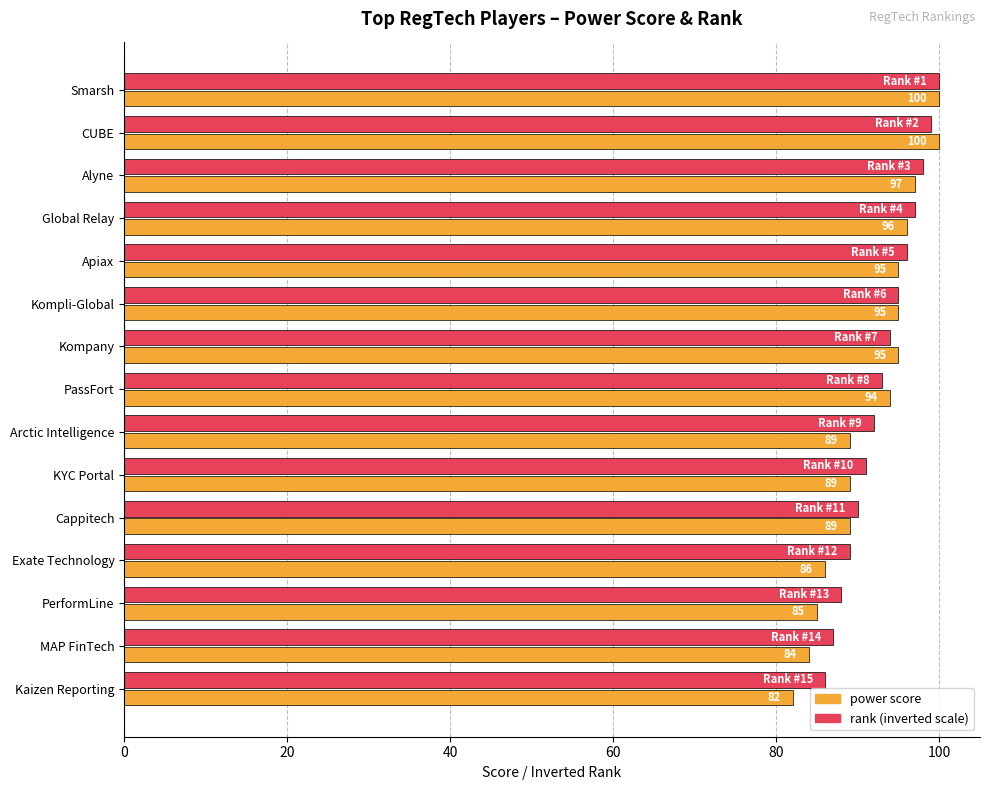

What is the difference between the highest and lowest values at MAP FinTech?

3